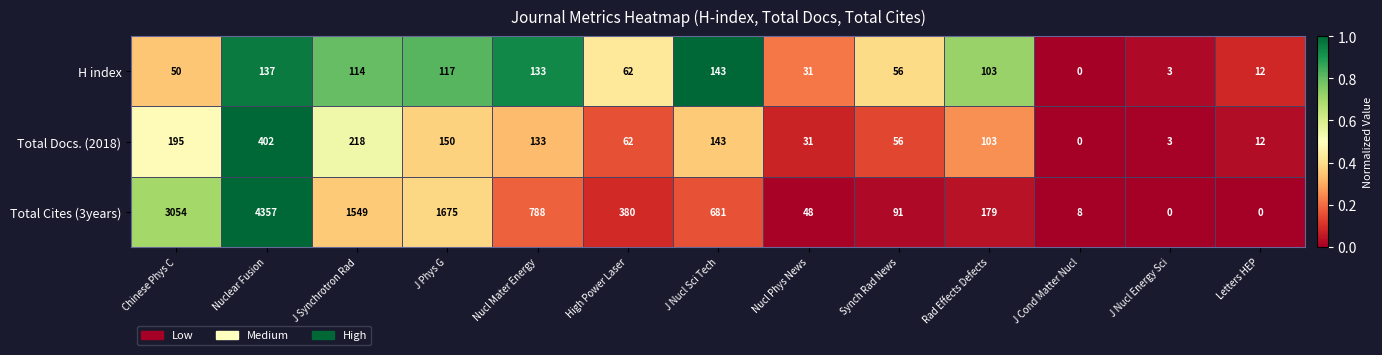

What is the sum of the Total Cites (3years) values at J Cond Matter Nucl and Nuclear Fusion?

4365